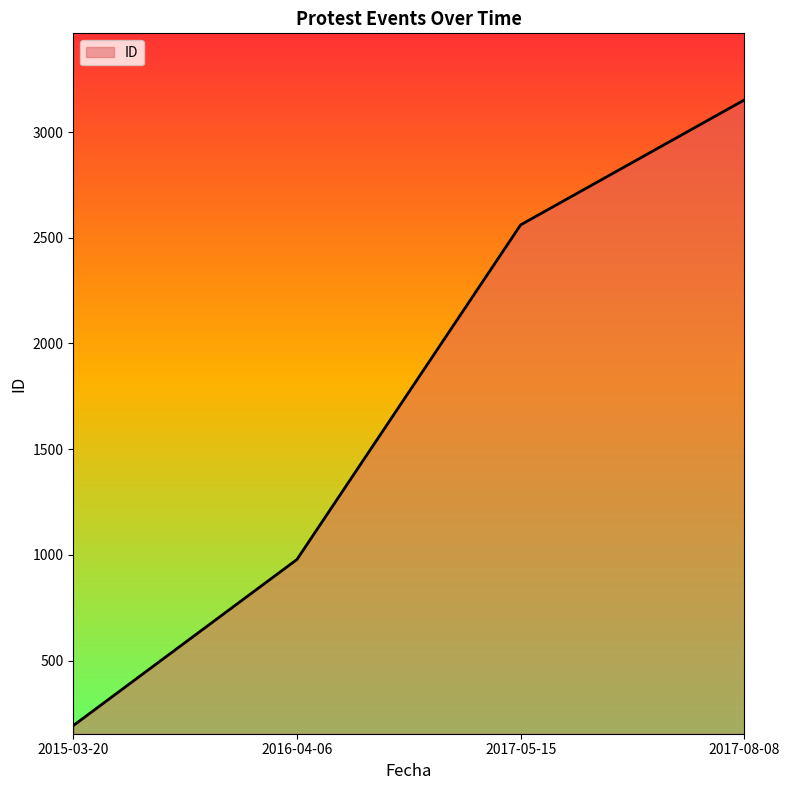

List the labels in order of value, smallest first.

2015-03-20, 2016-04-06, 2017-05-15, 2017-08-08